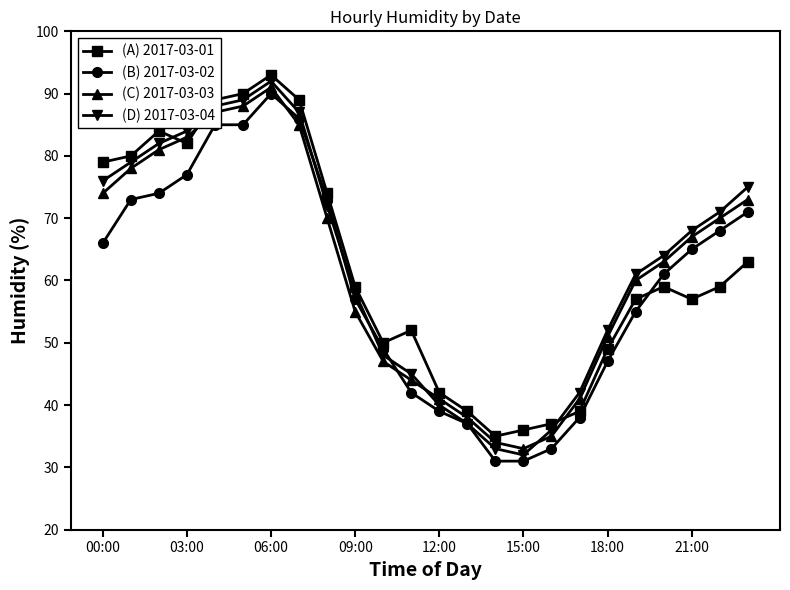

Which series ends up on top after the final intersection of (A) 2017-03-01 and (D) 2017-03-04?

(D) 2017-03-04